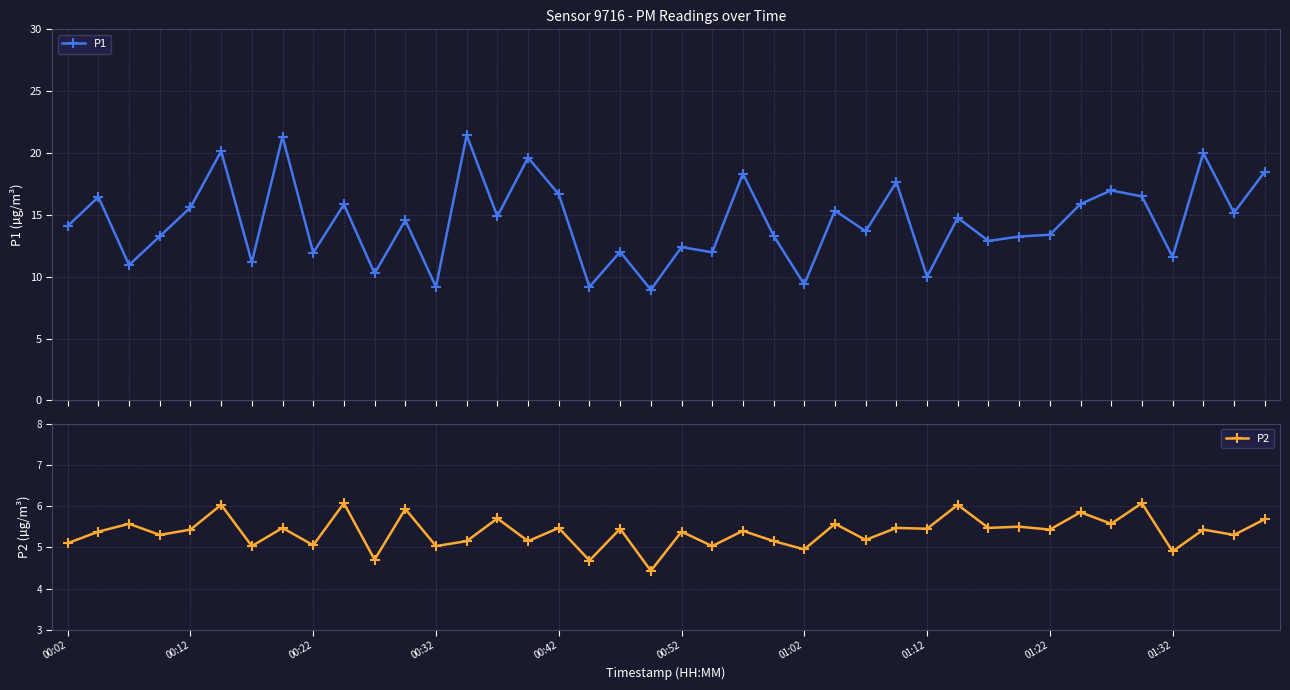

What is the difference between the second highest and minimum values in the P2 series?

1.6